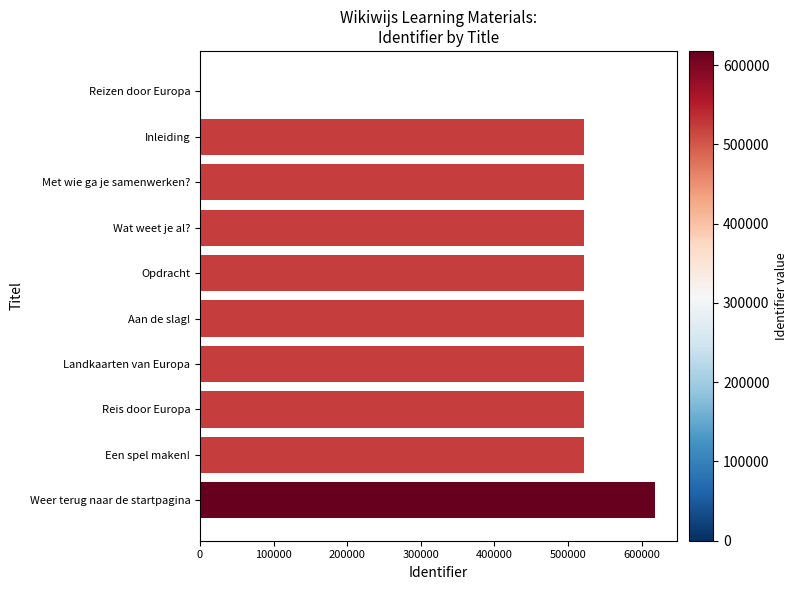

True or false: the data shows 0 at Reizen door Europa.

True